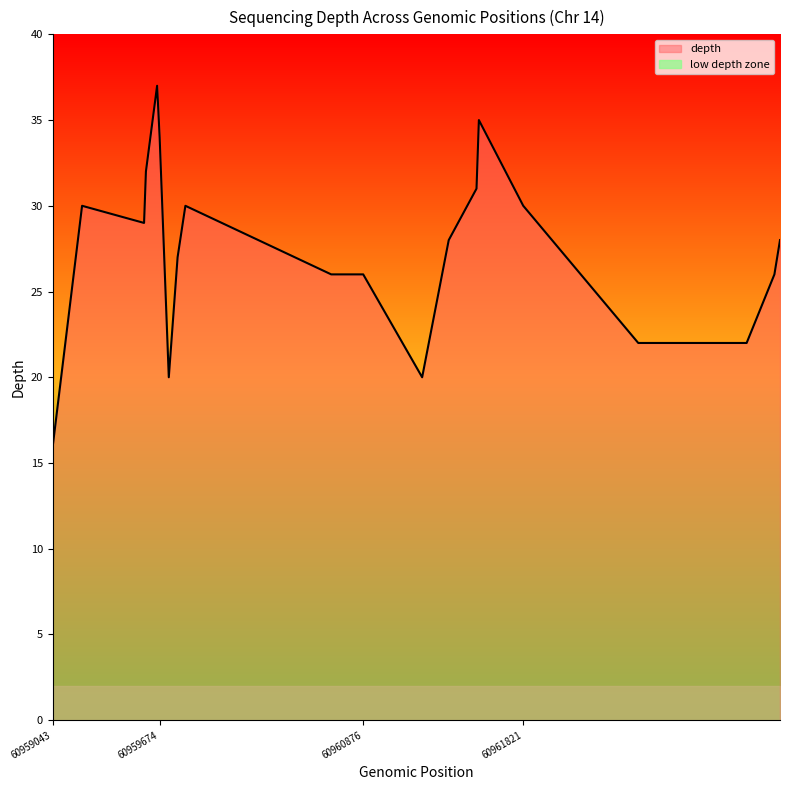

Count the number of data series in this chart.

1